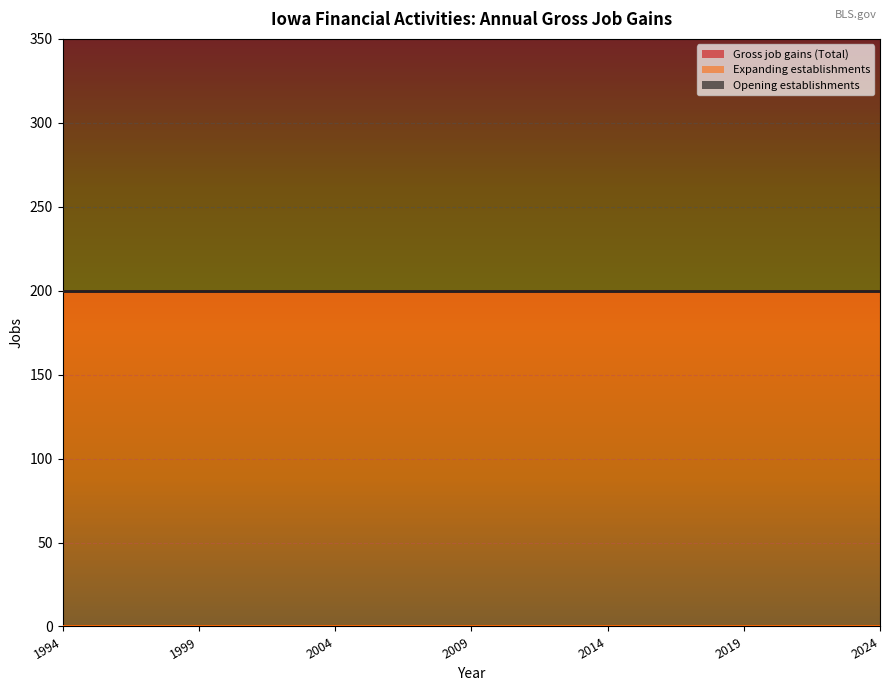

How many categories are shown in the chart?

31